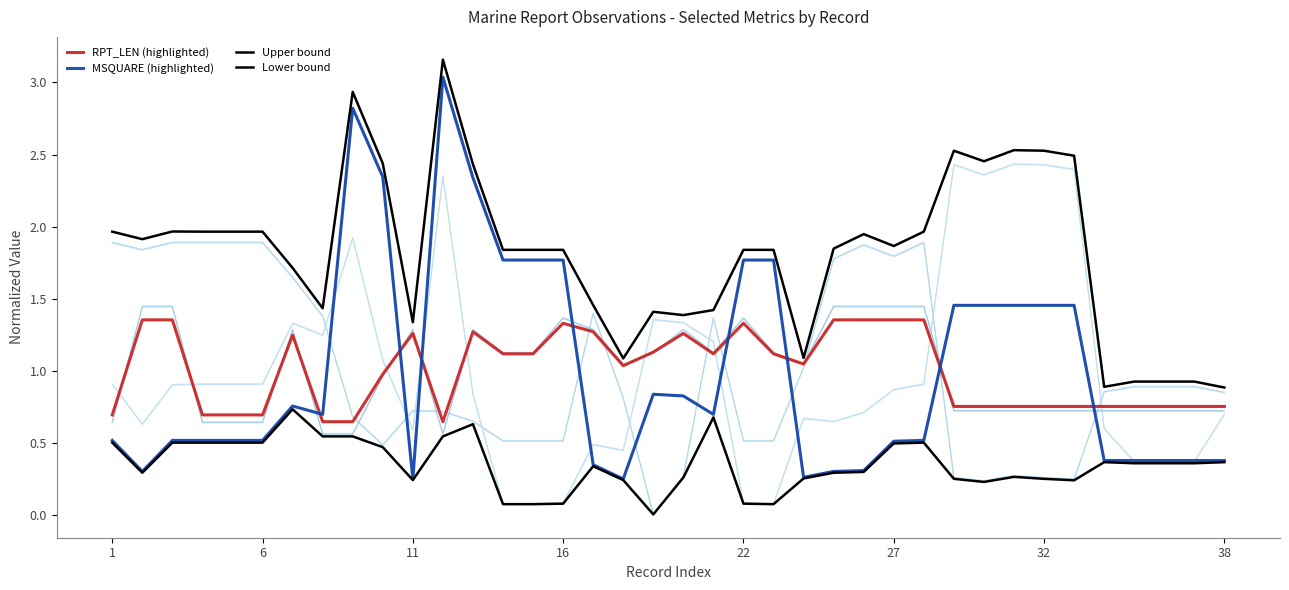

What value does the Lower bound series have at 9?

0.5